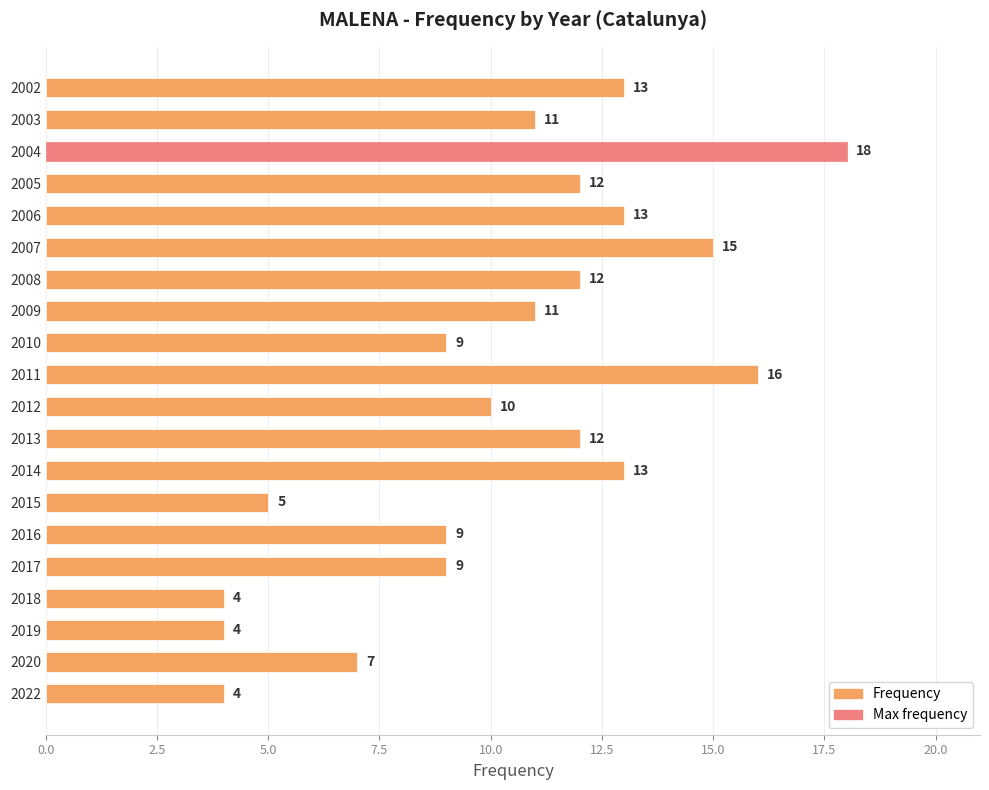

The chart shows a value of 13 at 2002. True or false?

True